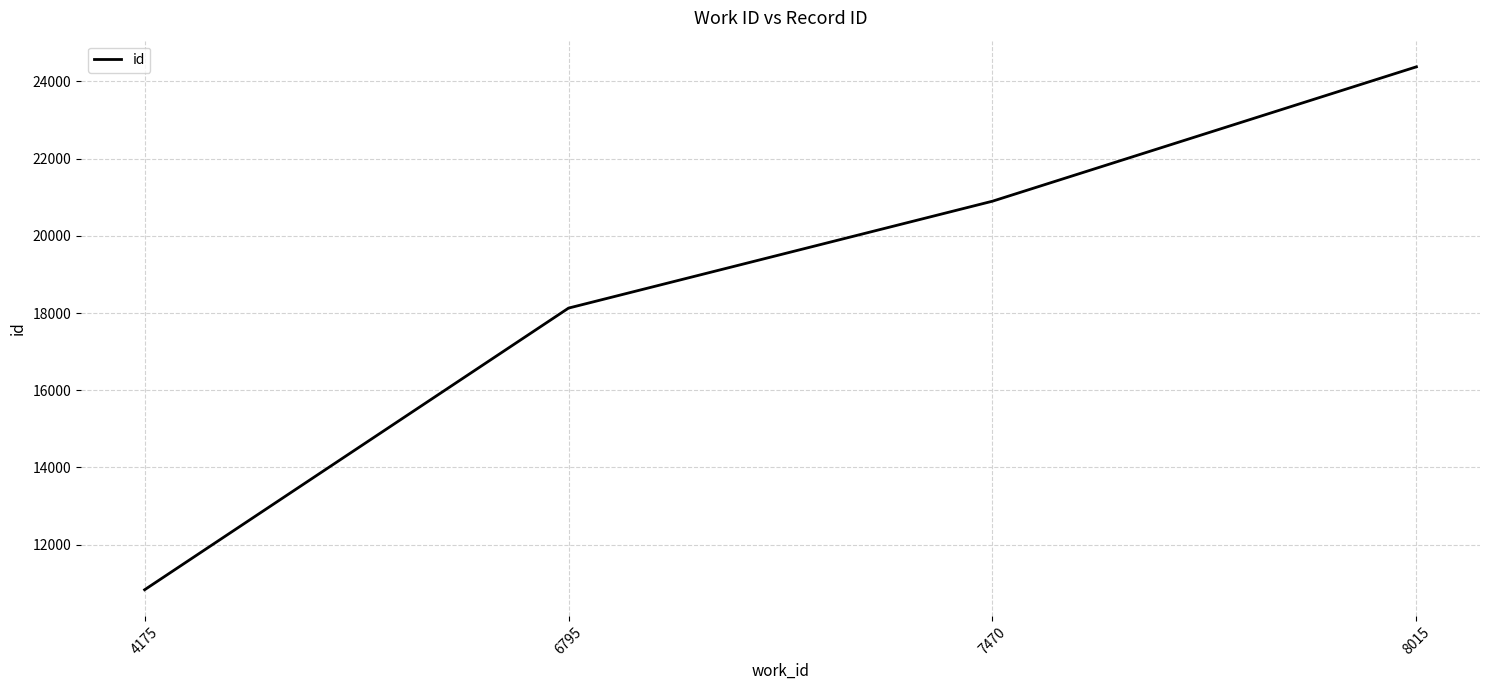

What is the difference between the maximum and minimum values?

13546